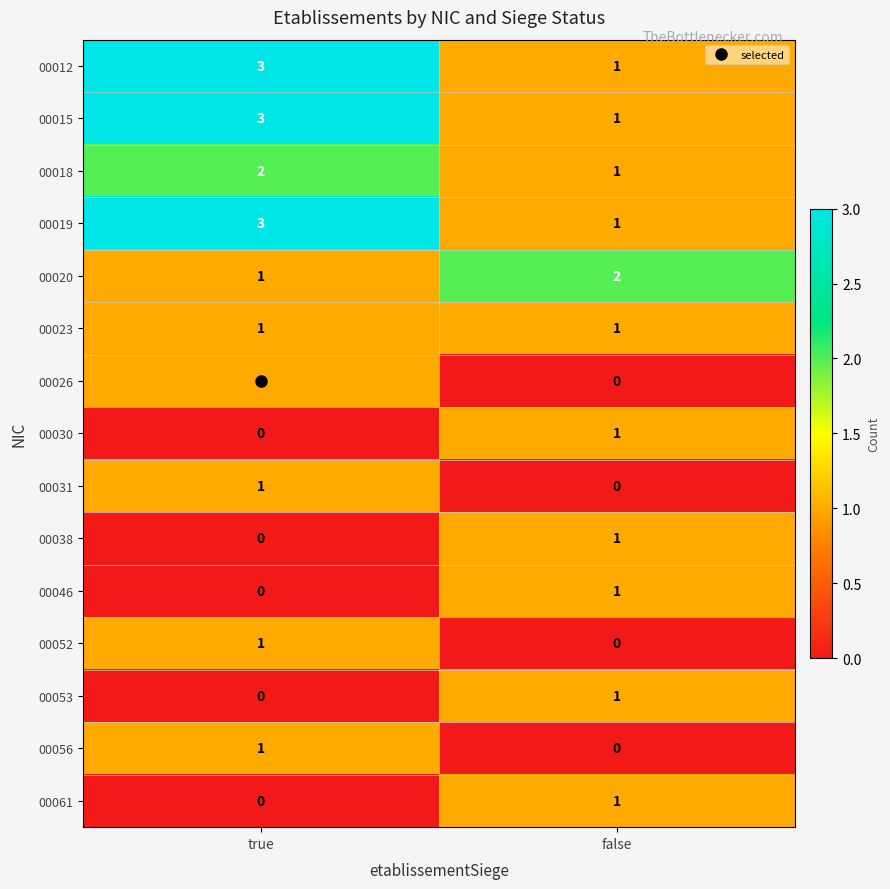

Count the number of data series in this chart.

15